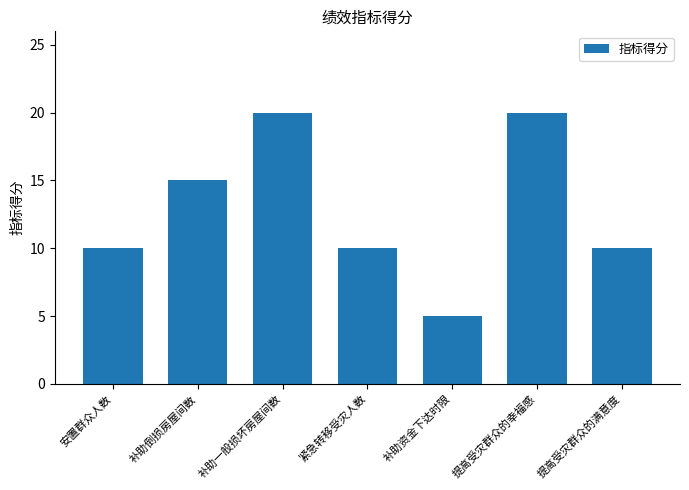

Which has a higher value, 紧急转移受灾人数 or 提高受灾群众的幸福感?

提高受灾群众的幸福感